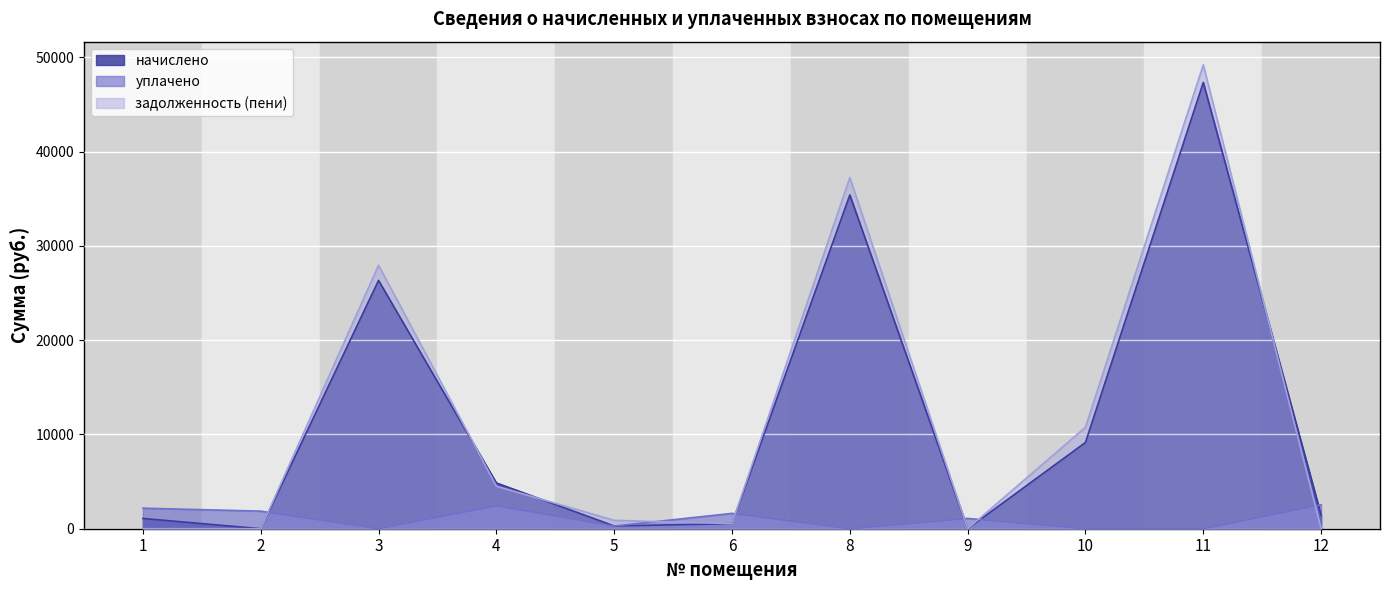

Rank the categories by задолженность (пени) value from highest to lowest.

11, 8, 3, 10, 4, 5, 6, 1, 2, 9, 12